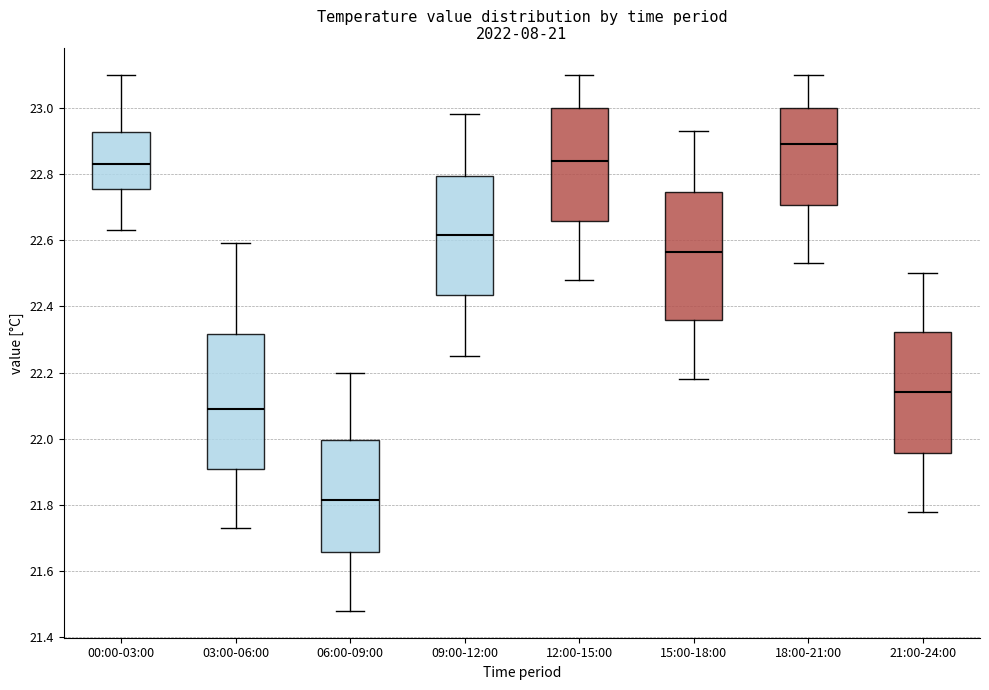

Which box's median line is the highest?

18:00-21:00